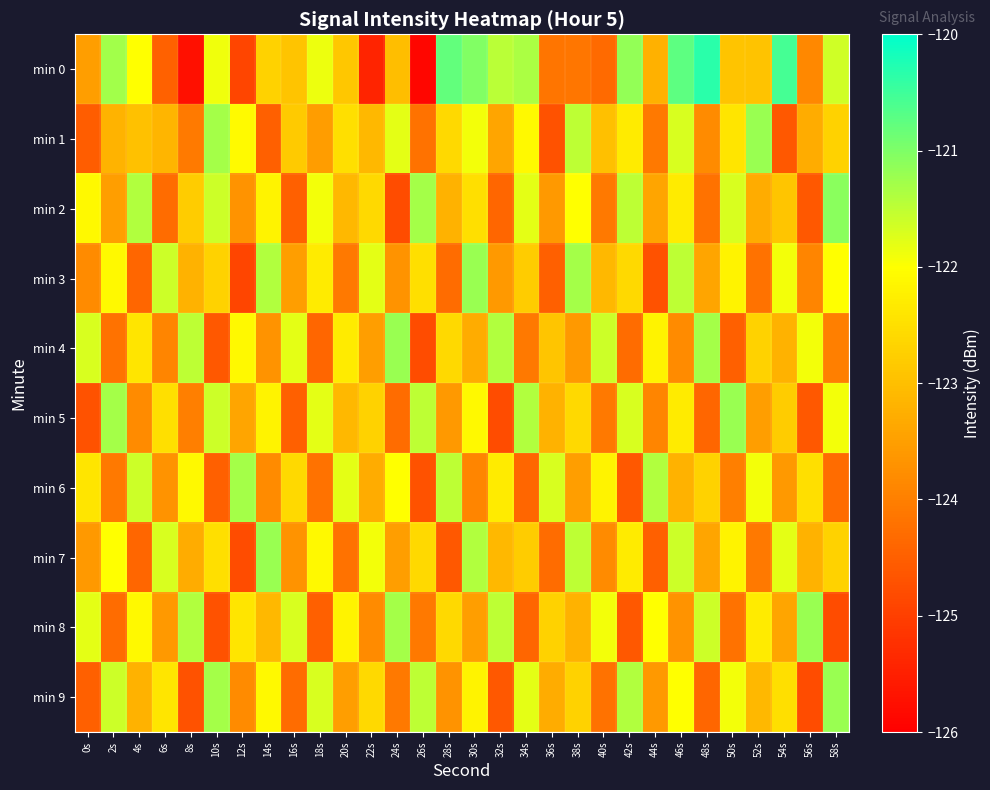

What is the total value across all series at 16s?

-1232.3